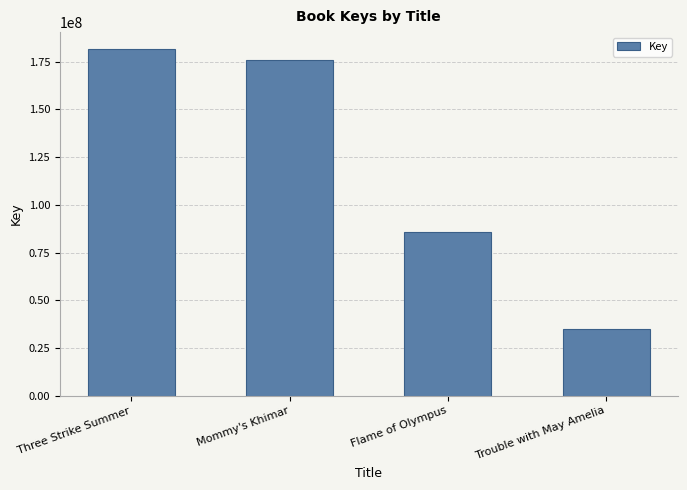

Which has a higher value, Trouble with May Amelia or Three Strike Summer?

Three Strike Summer